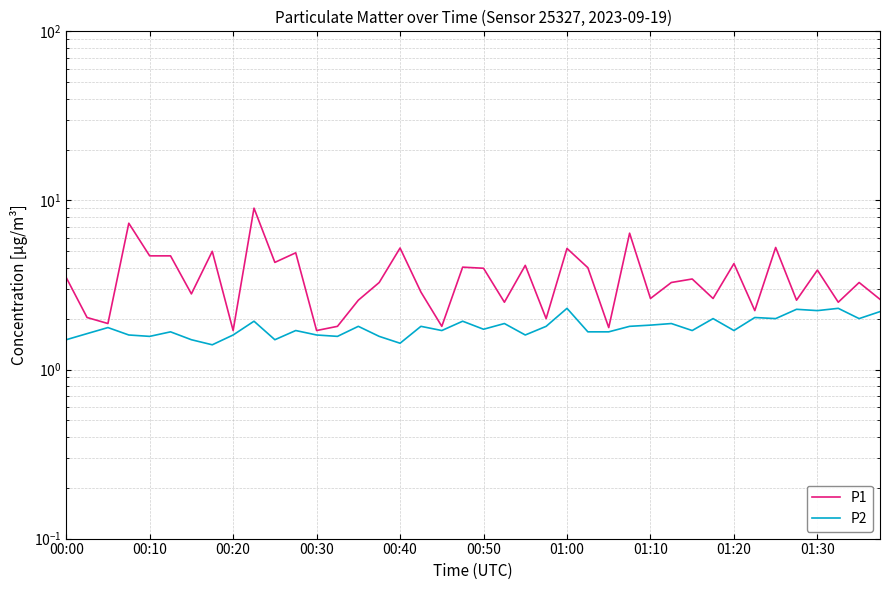

The P1 series shows 2.0 at 22. True or false?

False